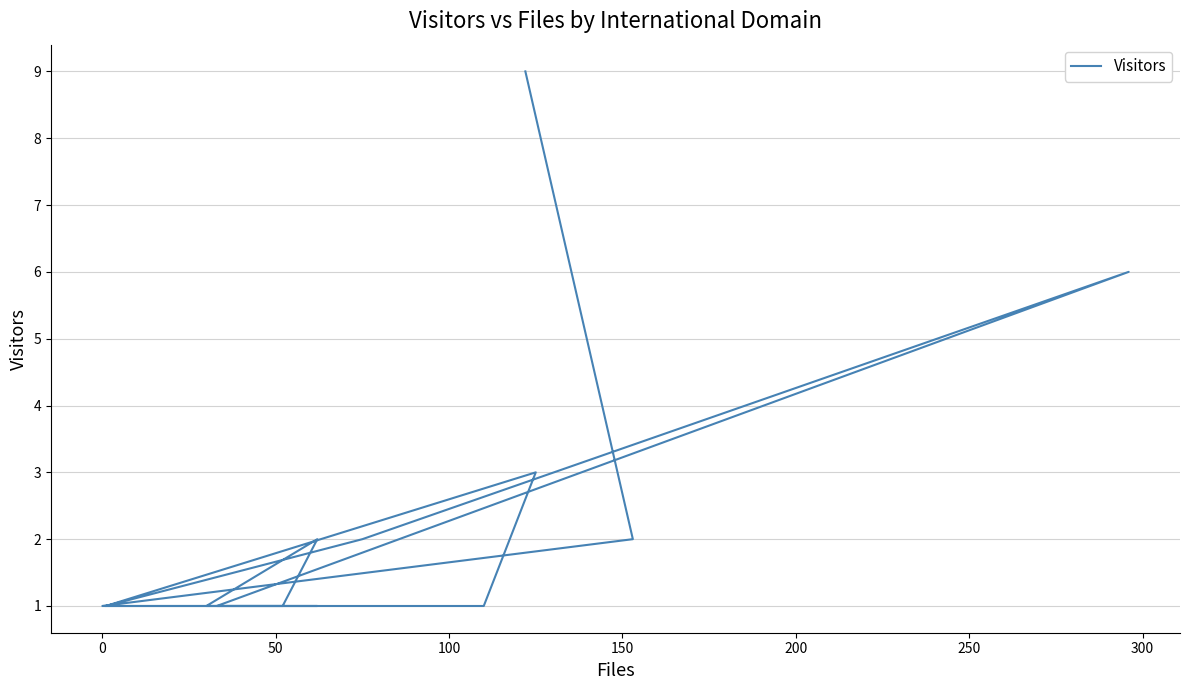

What is the difference between the maximum and minimum values?

8